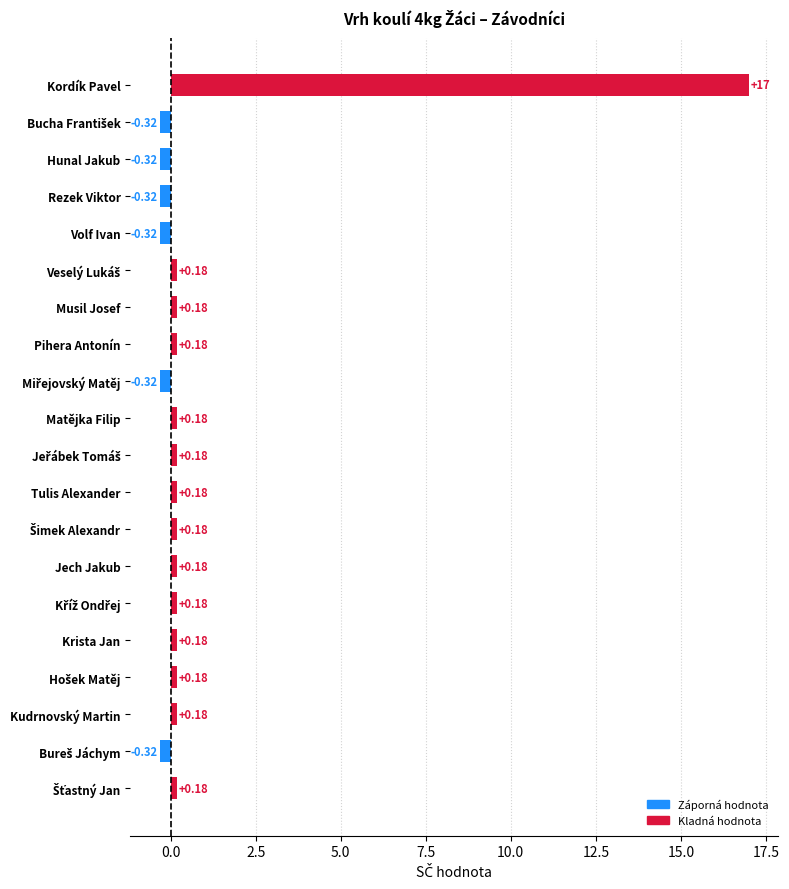

What is the label of the 18th bar from the top?

Kudrnovský Martin